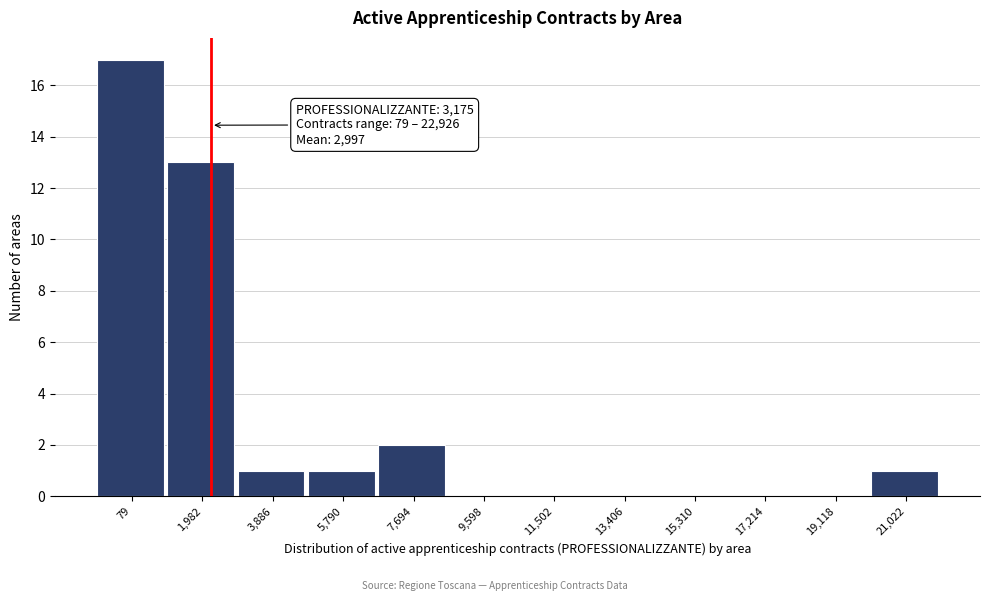

Reading left to right, what are all the values shown in this chart?

79=17	1,982=13	3,886=1	5,790=1	7,694=2	9,598=0	11,502=0	13,406=0	15,310=0	17,214=0	19,118=0	21,022=1